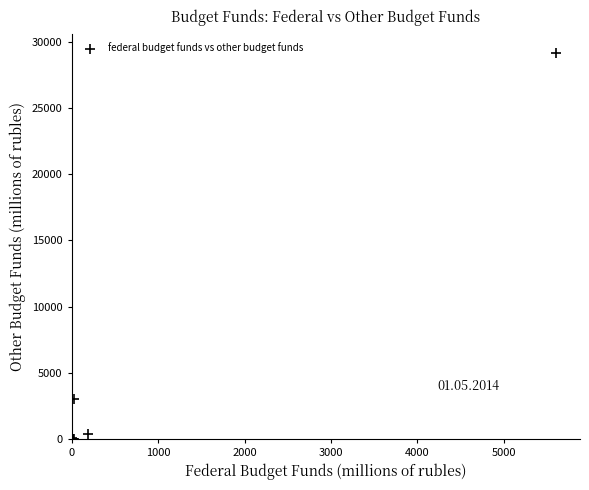

What Y value in the scatter plot is closest to 14576?

3043.3